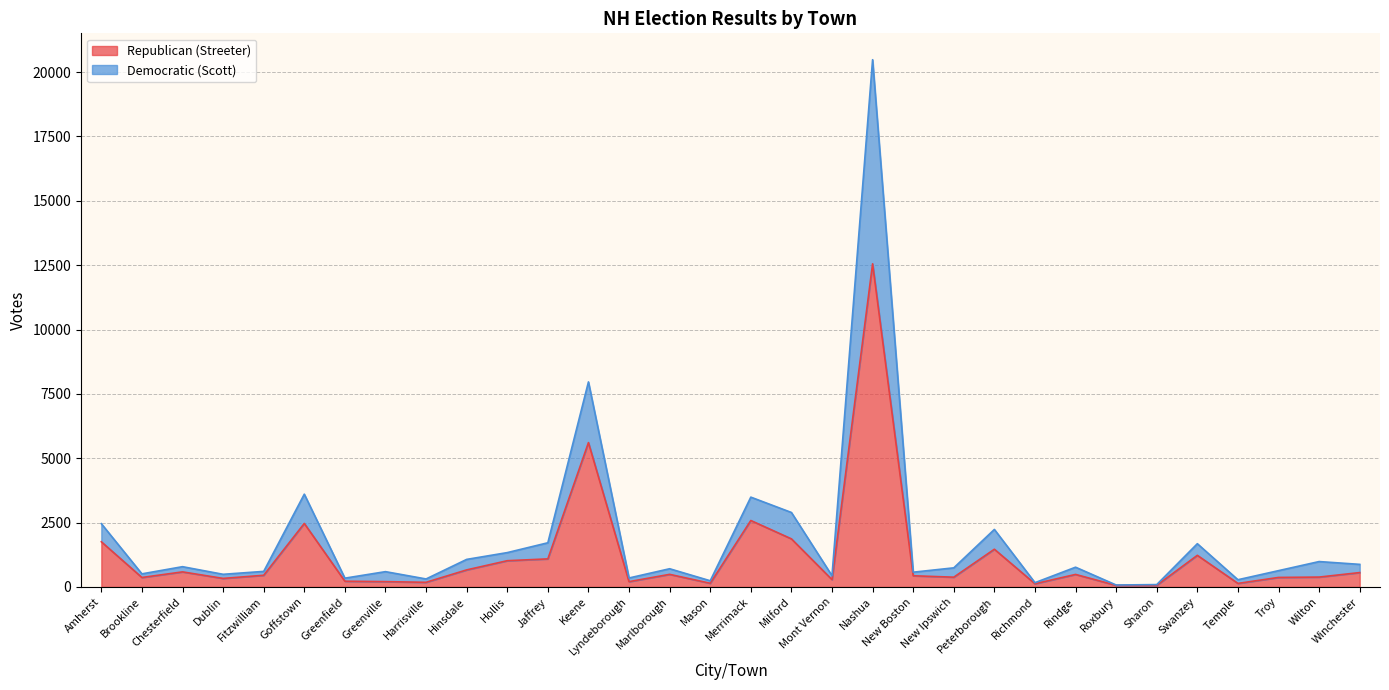

At which category does the chart reach its minimum across all series?

Roxbury